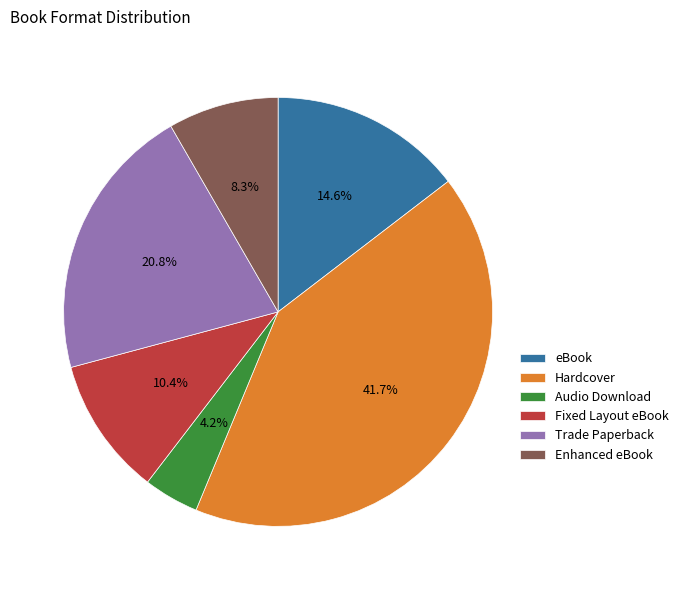

Which category has the smallest portion of the pie?

Audio Download